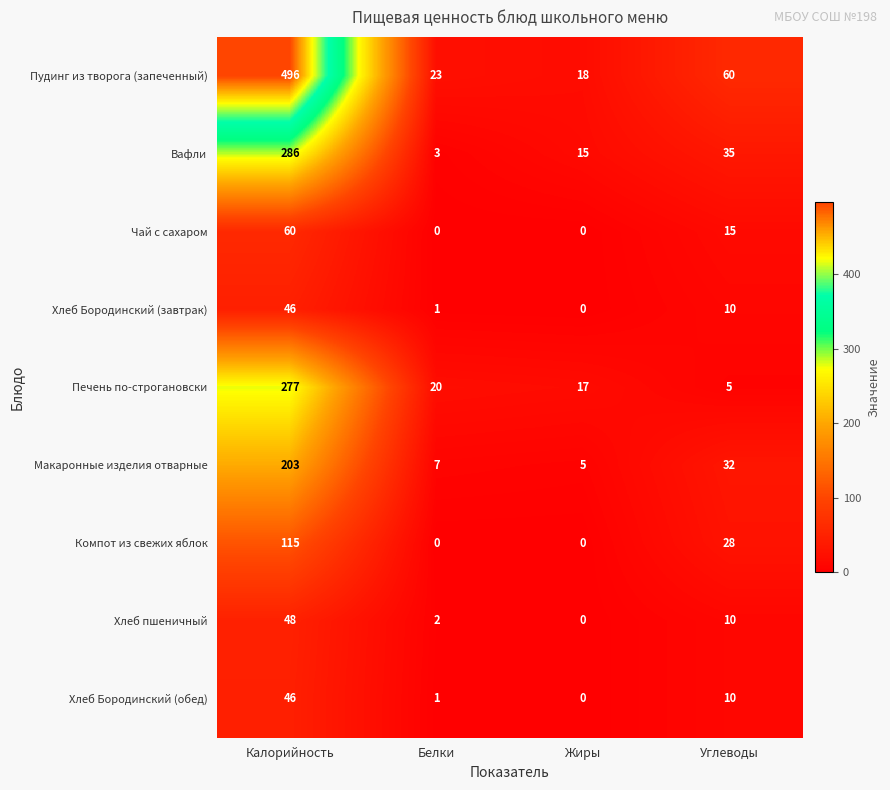

Which label corresponds to the largest value in the chart?

Калорийность